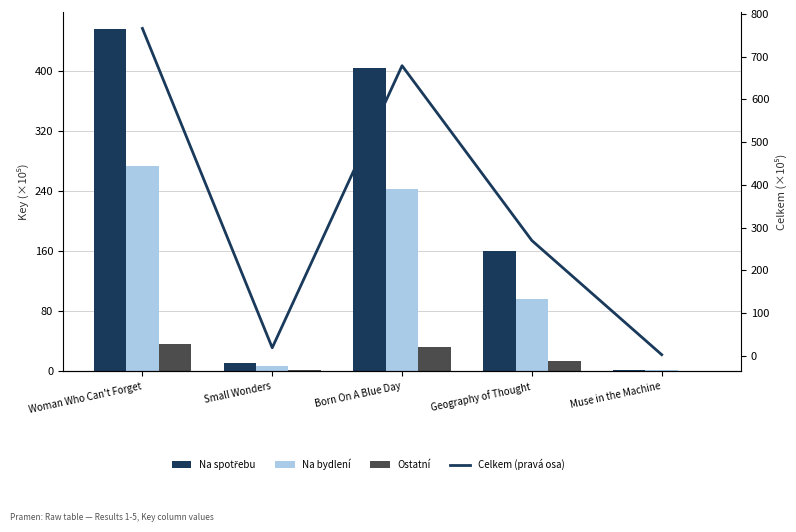

What is the label of the 3rd bar from the right?

Born On A Blue Day